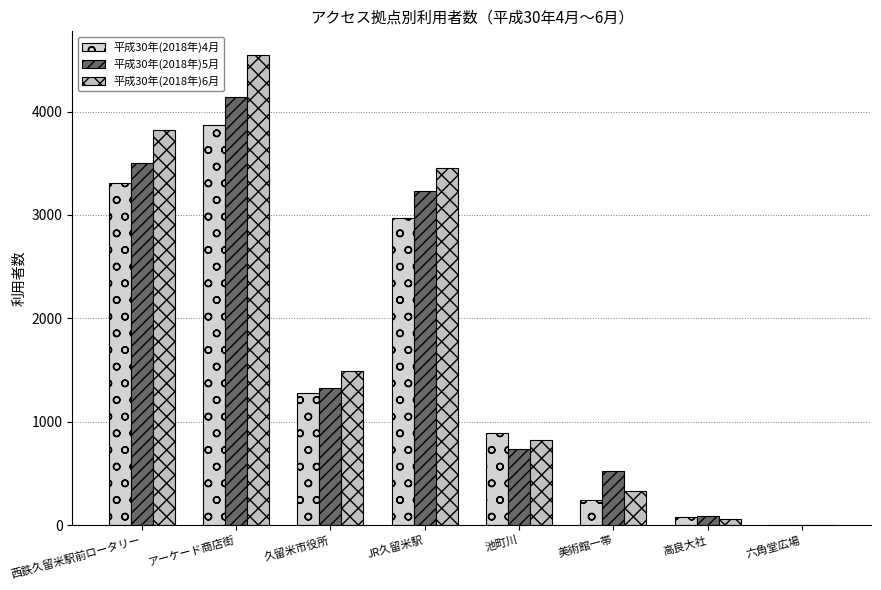

Does the chart contain stacked bars?

No